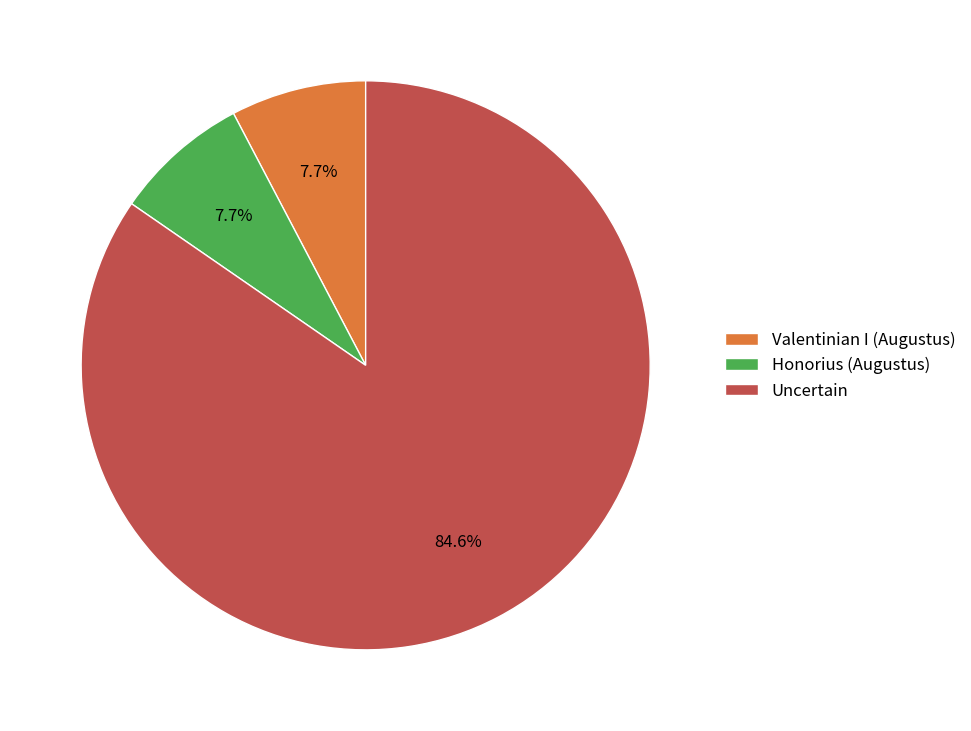

To the nearest percent, what is the combined percentage of Uncertain and Honorius (Augustus)?

92%